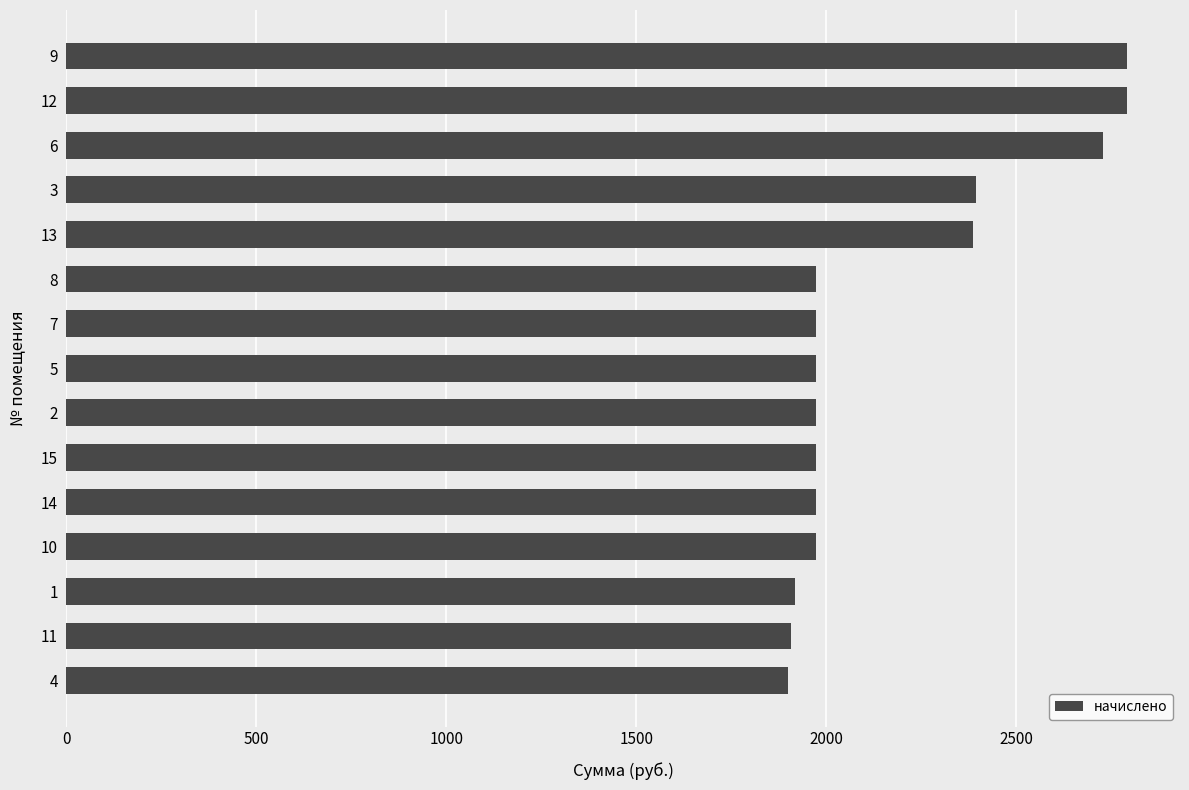

The value at 4 is 1898.8. True or false?

True